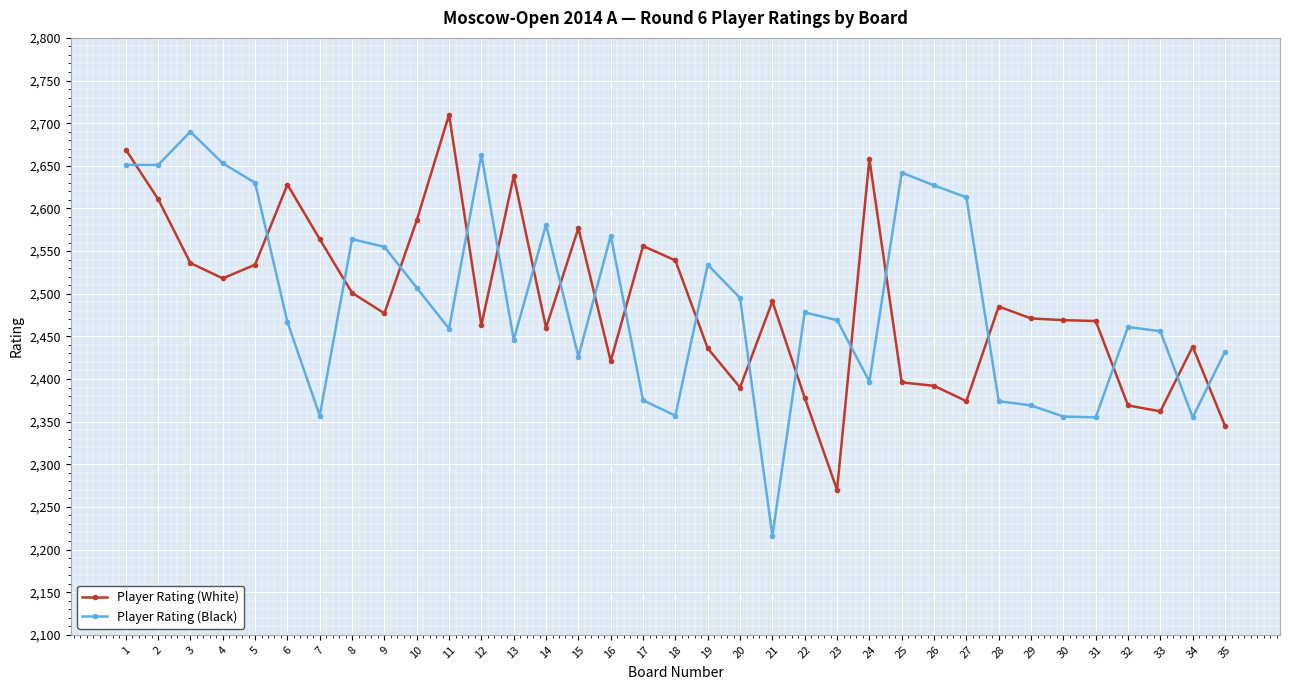

Which series changed the most between 8 and 21?

Player Rating (Black)